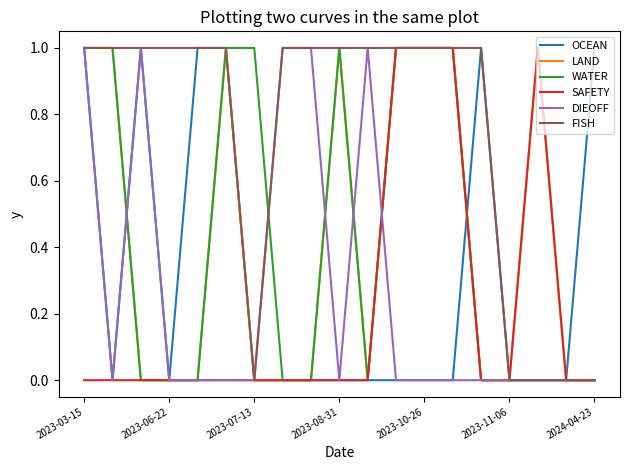

Which series has the largest total across all categories?

FISH